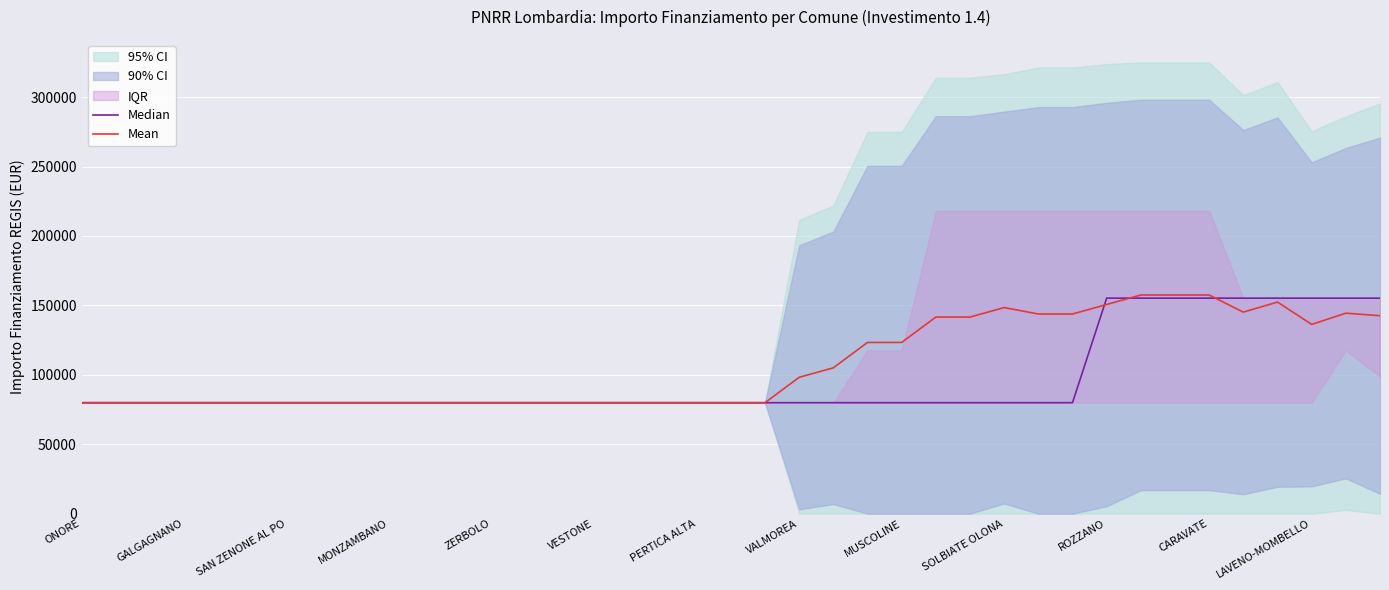

What is the lowest value of the Mean series?

79922.0